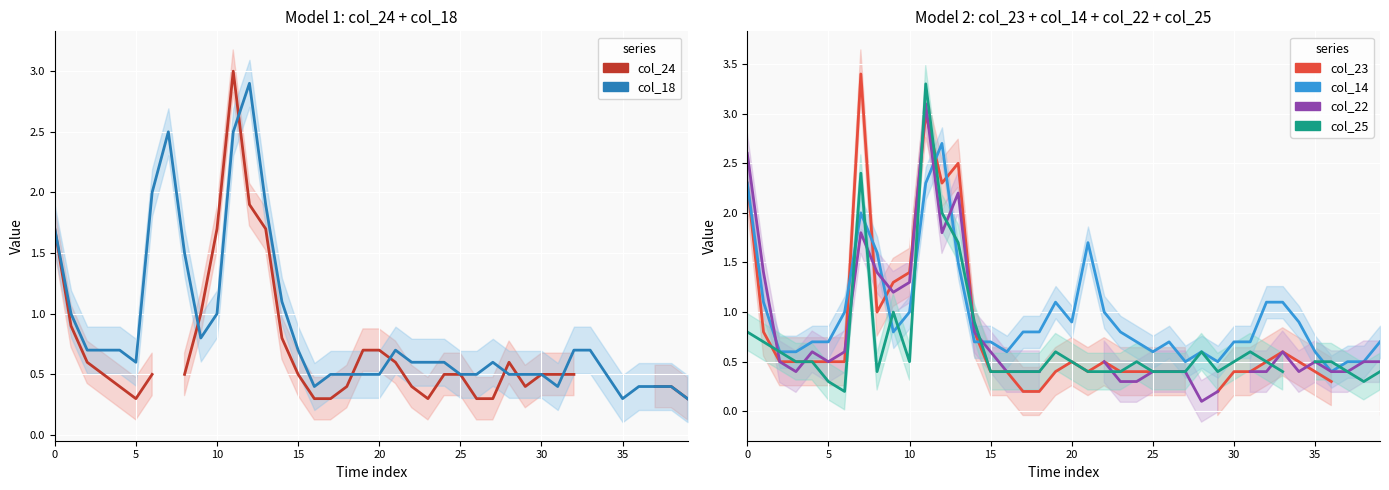

What is the value of the col_25 (2.710) point at the 27th from the left?

0.4